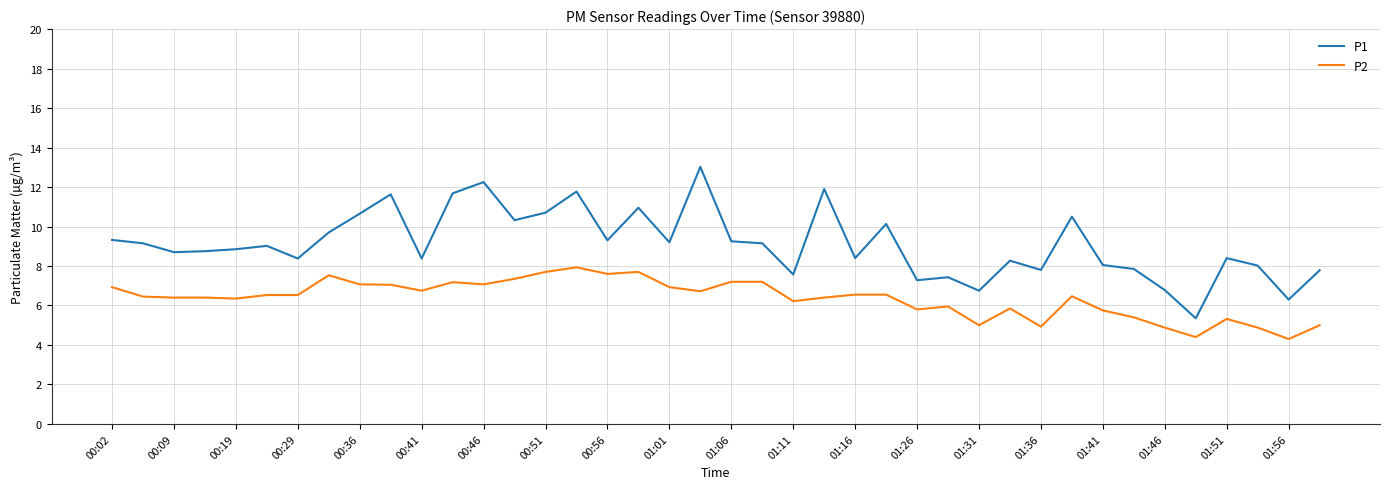

Rank the series by their average value, from lowest to highest.

P2, P1